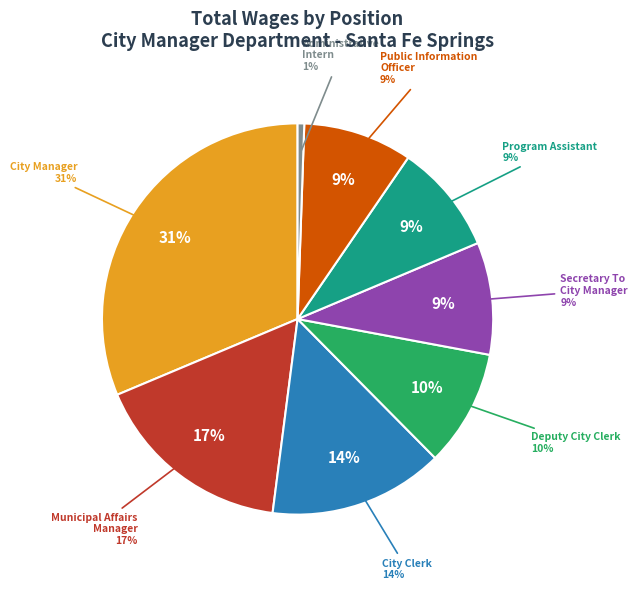

How many slices are in this pie chart?

8